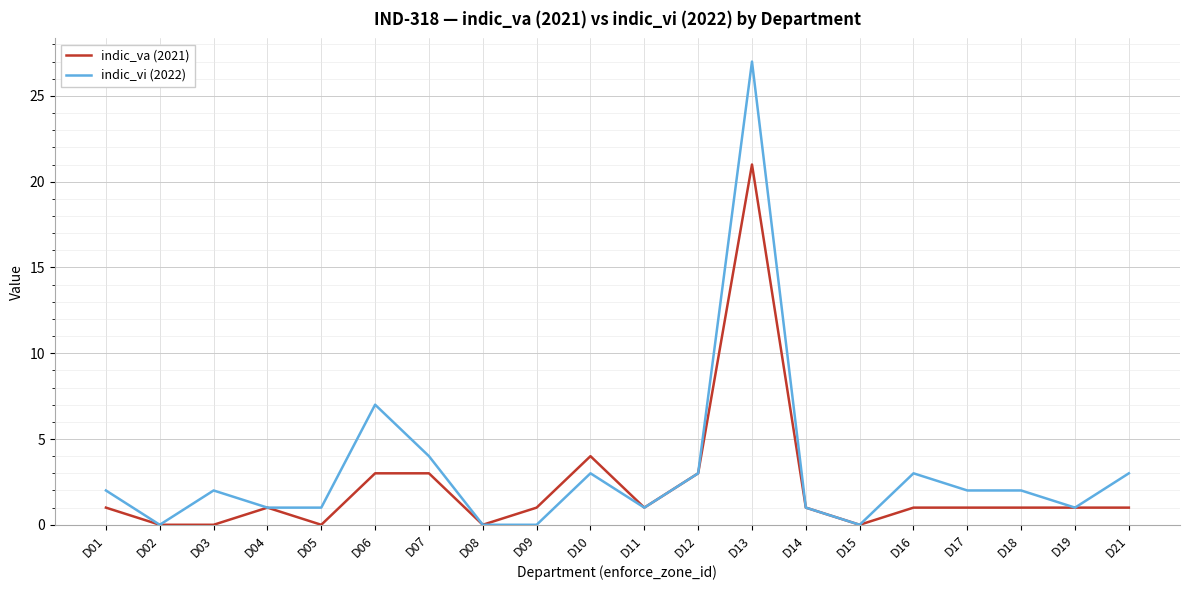

Rank the series by their maximum value, from highest to lowest.

indic_vi (2022), indic_va (2021)